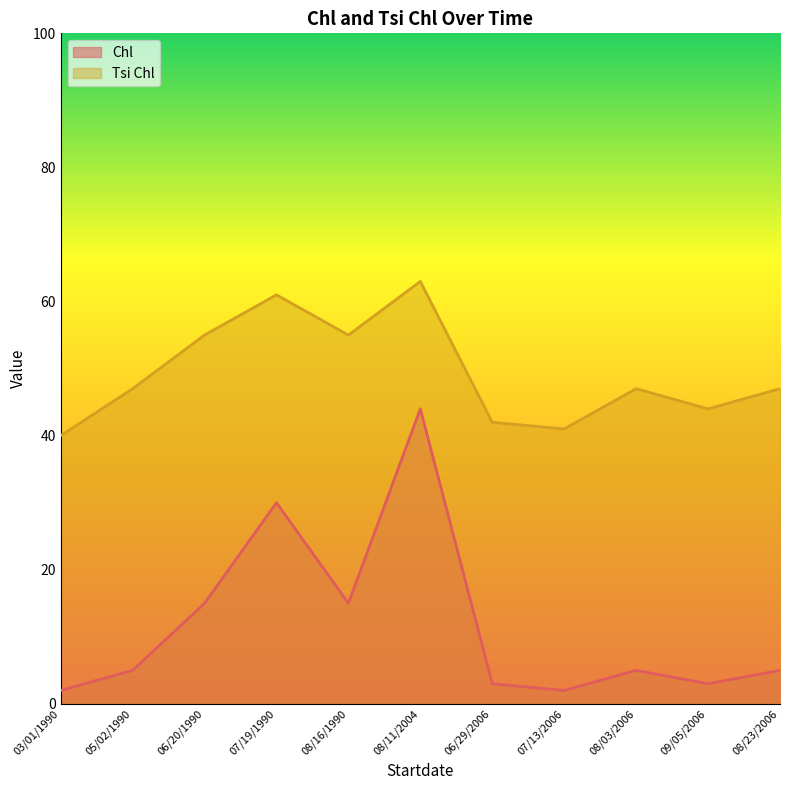

What is the sum of all Chl values?

129